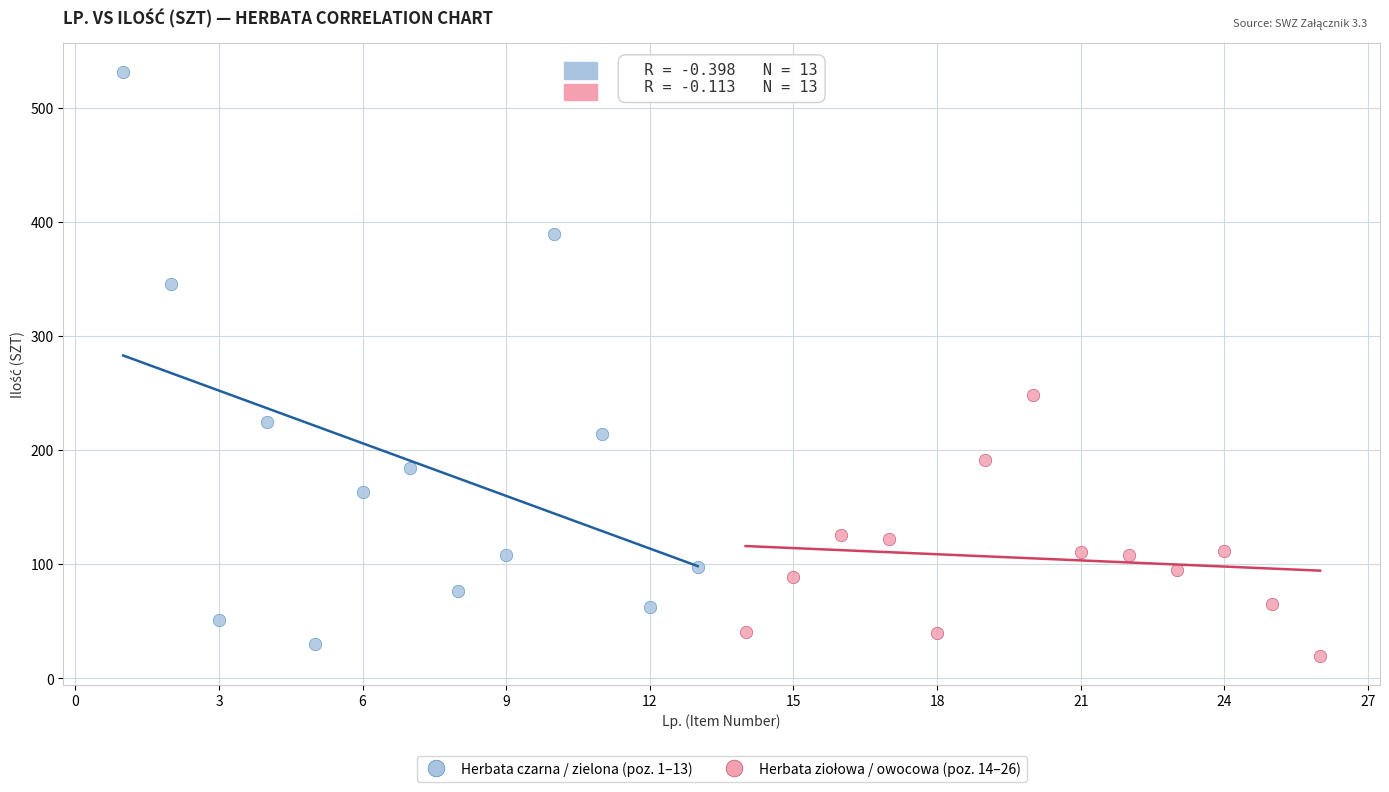

Which series contains the highest Y value?

Herbata czarna / zielona (poz. 1–13)